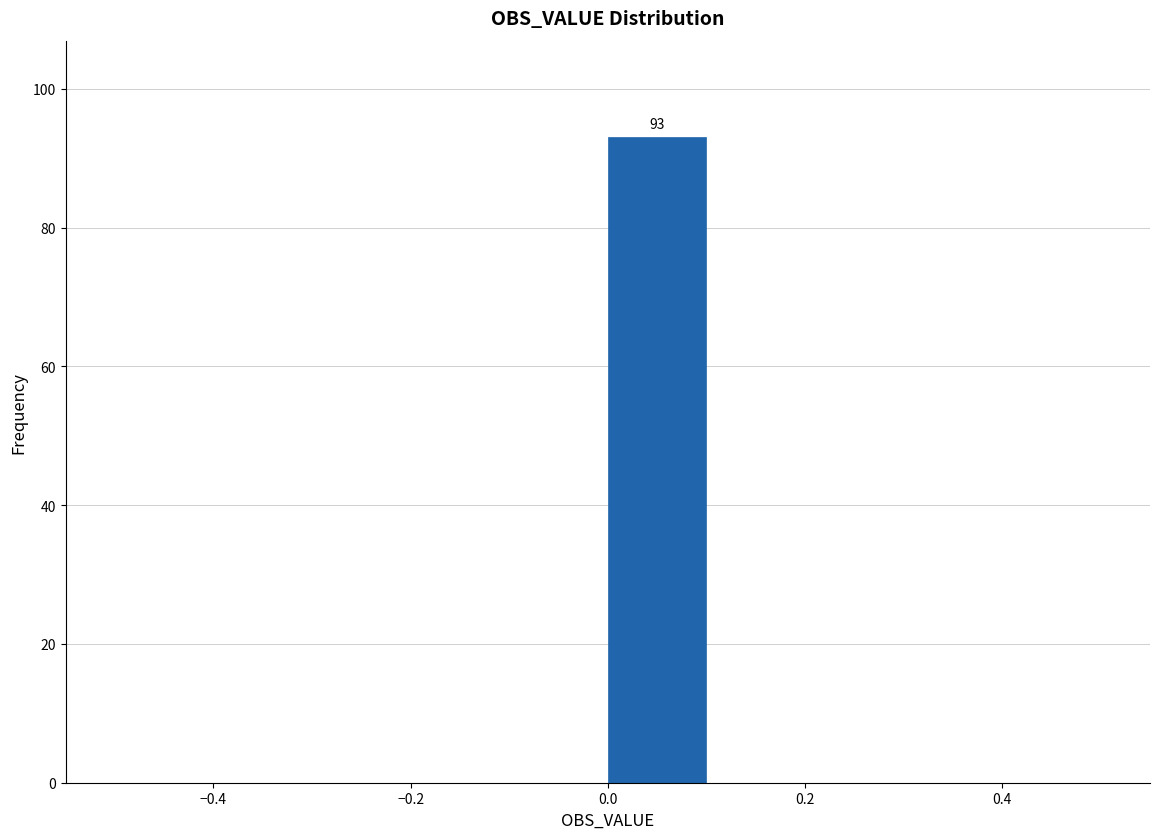

Which range on the x-axis has the tallest bar?

0.0 to 0.1